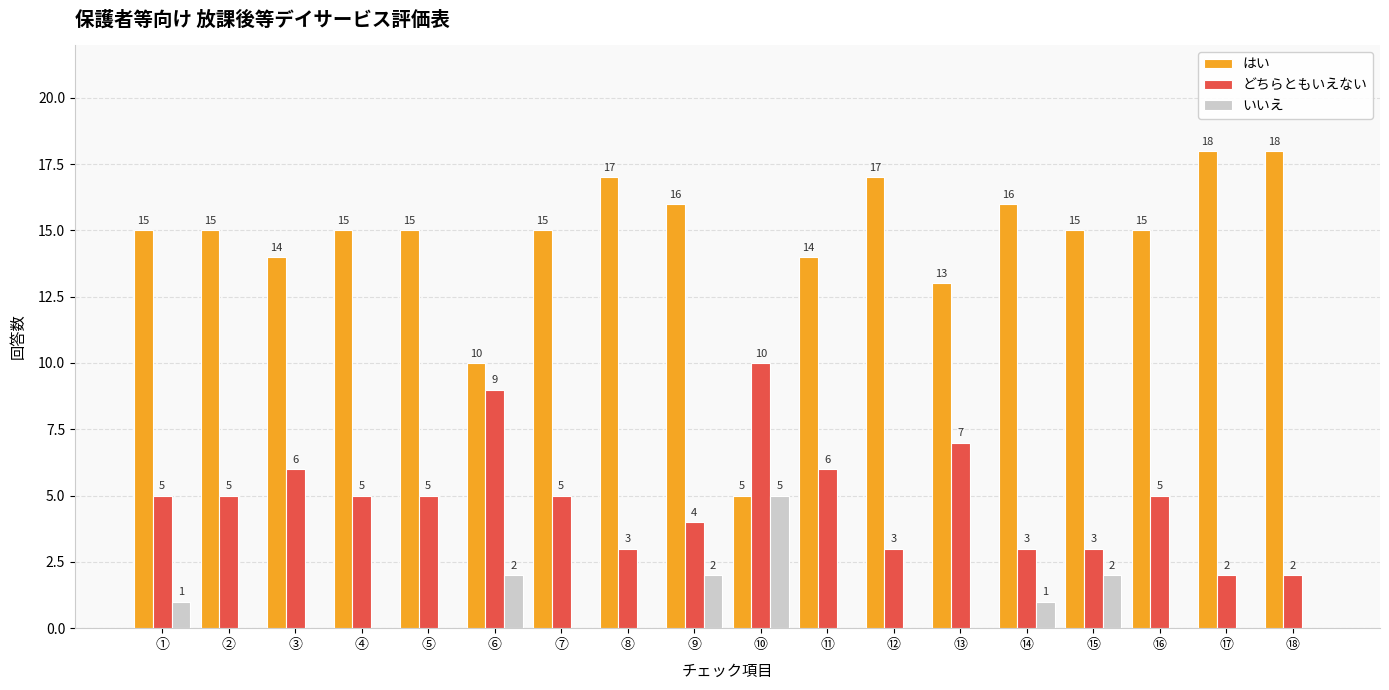

What is the total value across all series at ⑪?

20